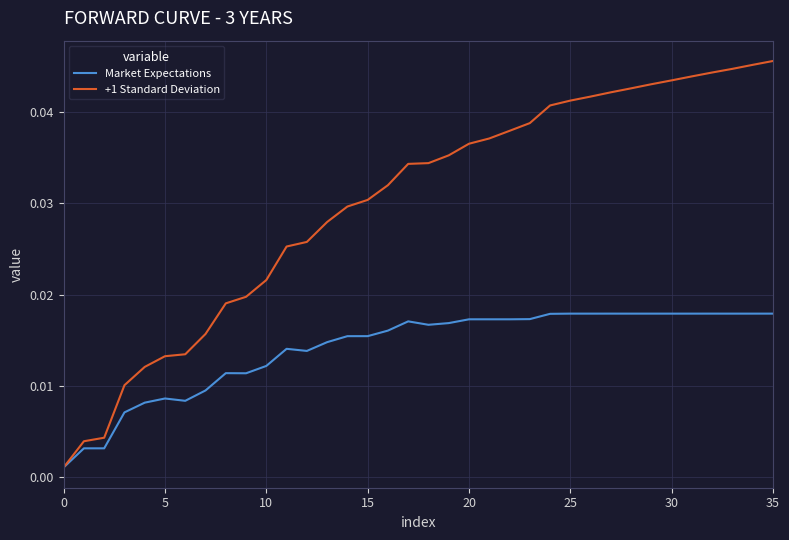

Which series has the widest spread of values?

+1 Standard Deviation